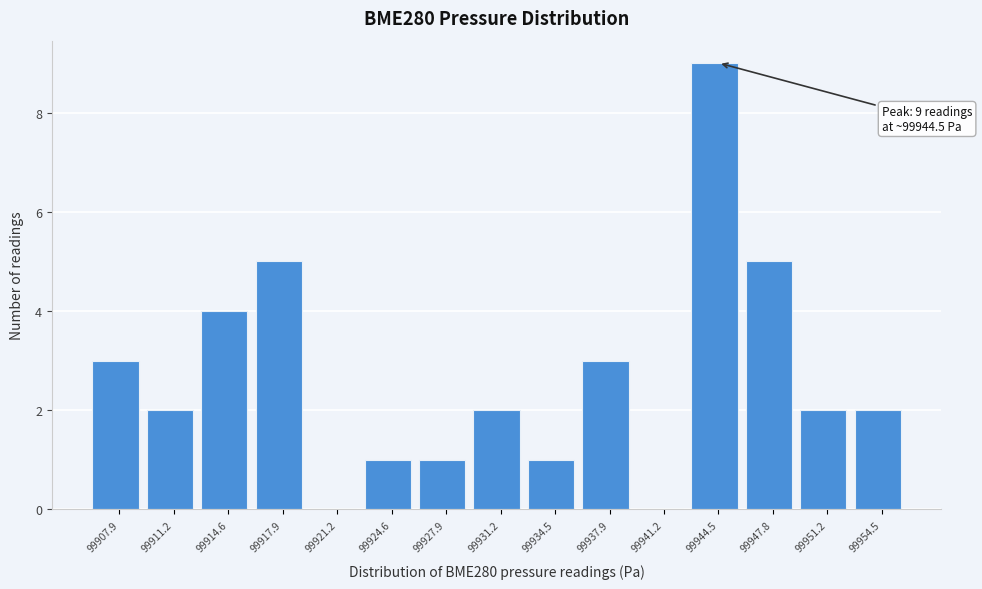

Over which range of the x-axis is the bar tallest?

99943.0 to 99946.0